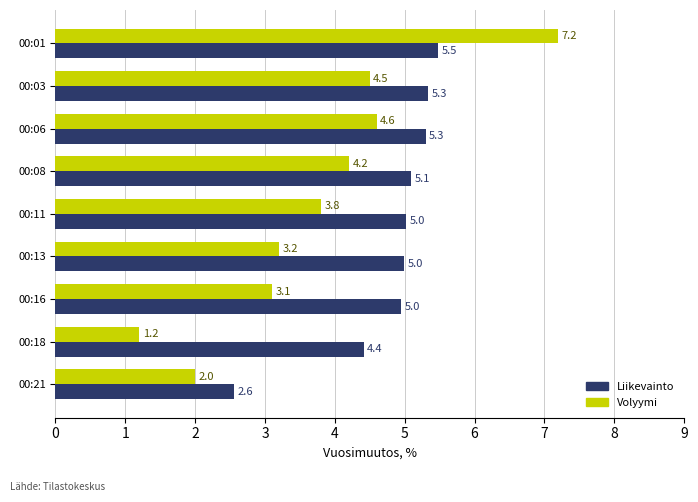

Which series has the largest range (max minus min)?

Volyymi